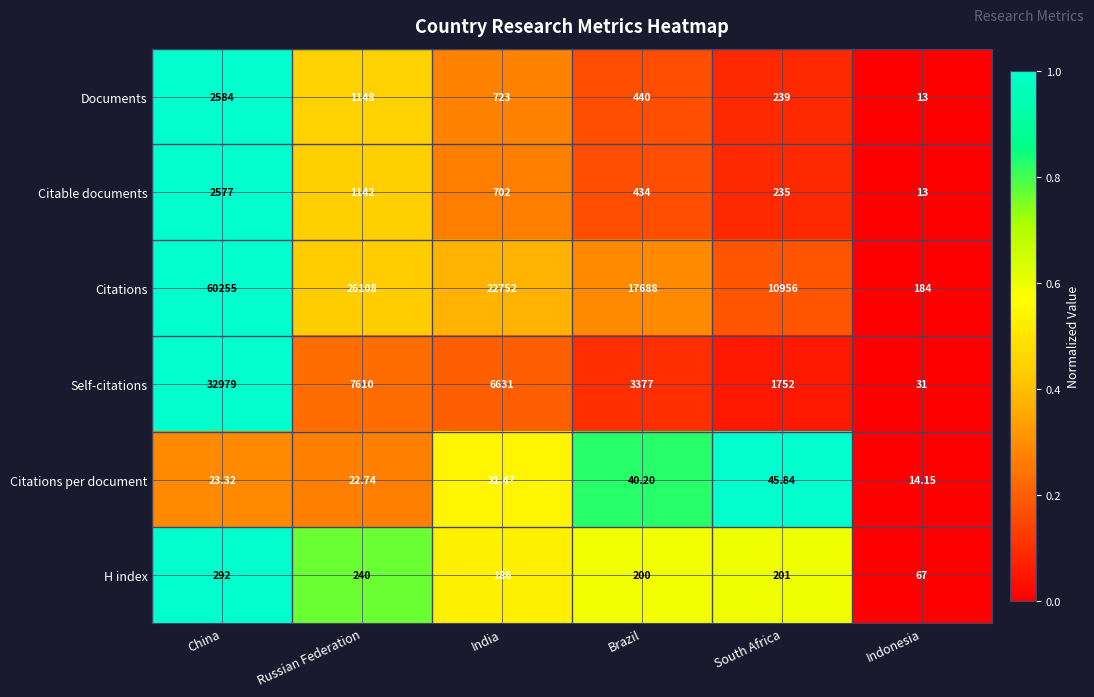

At which label is Documents closest to 1298?

Russian Federation